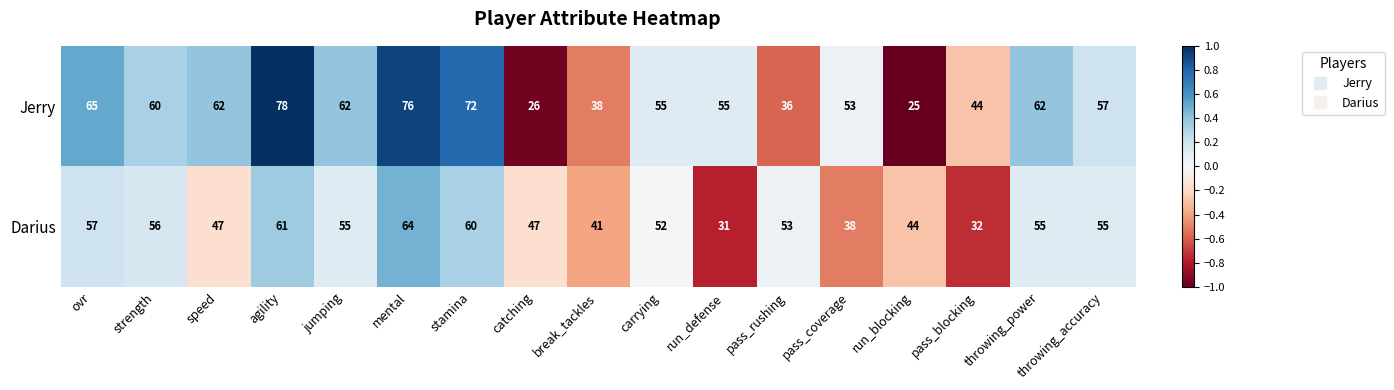

Rank the series by their average value, from highest to lowest.

Jerry, Darius